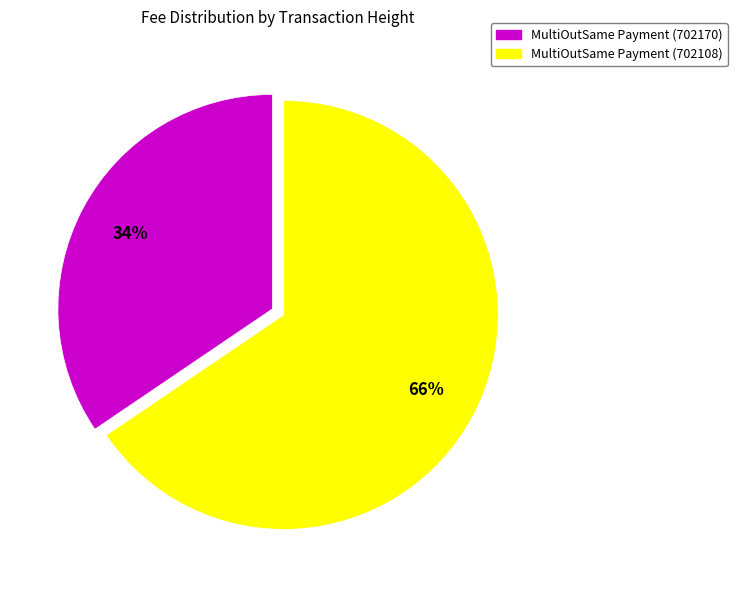

To the nearest percent, what is the combined percentage of MultiOutSame Payment (702108) and MultiOutSame Payment (702170)?

100%